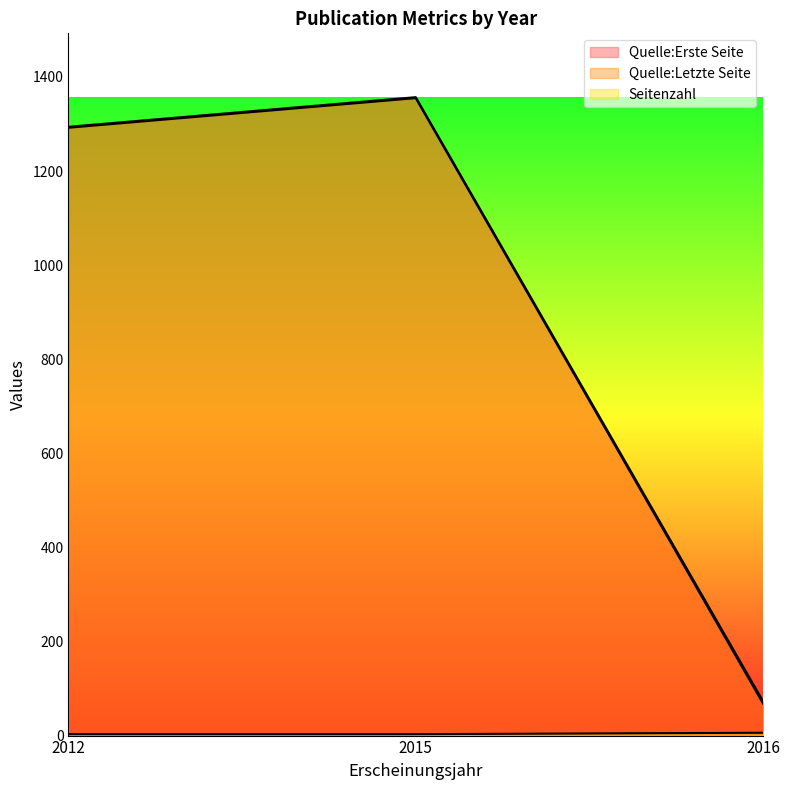

What is the difference between the maximum and minimum values in the Seitenzahl series?

3